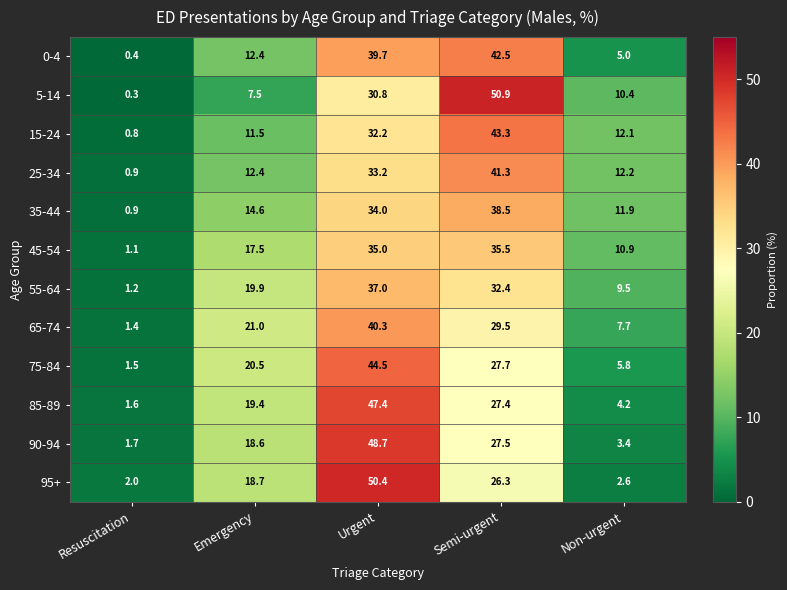

What value does the 75-84 series have at Resuscitation?

1.5